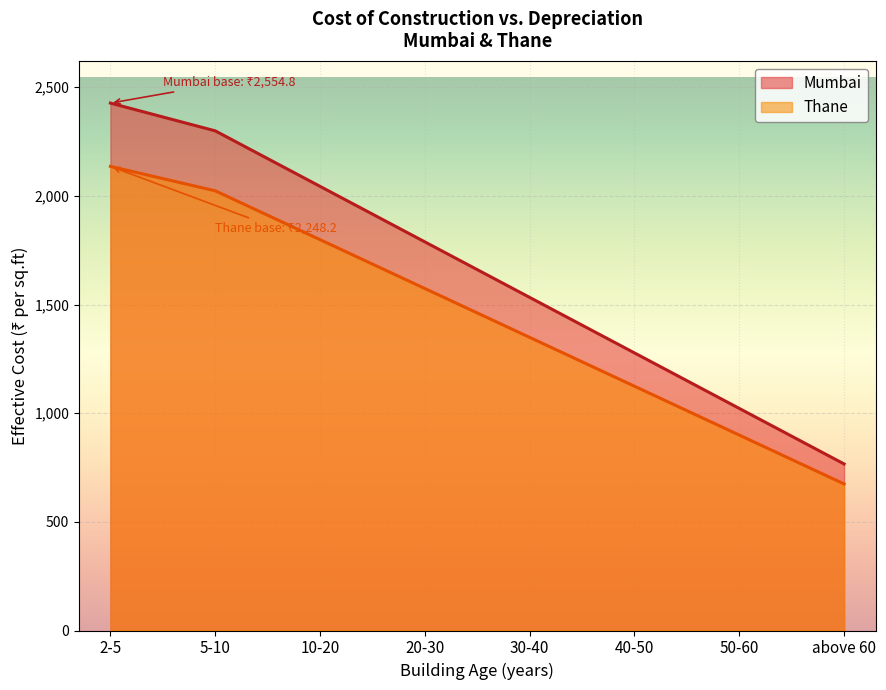

What is the value of the Mumbai (line) point at the 5th from the left?

1532.9